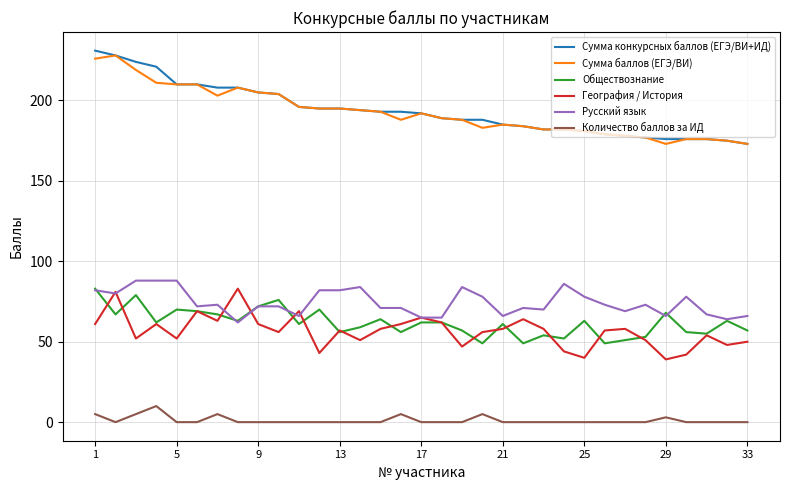

Which series has the widest spread of values?

Сумма конкурсных баллов (ЕГЭ/ВИ+ИД)